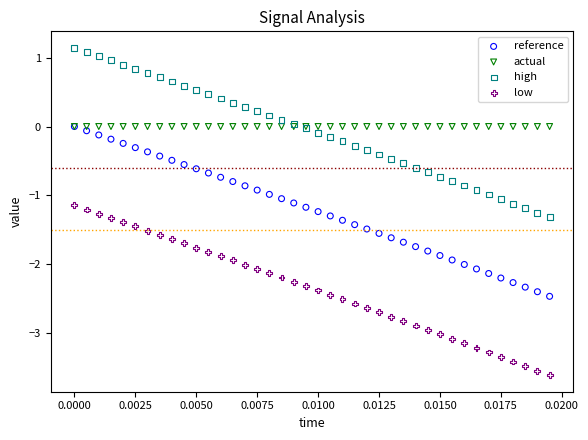

Which series reaches the maximum Y coordinate?

high